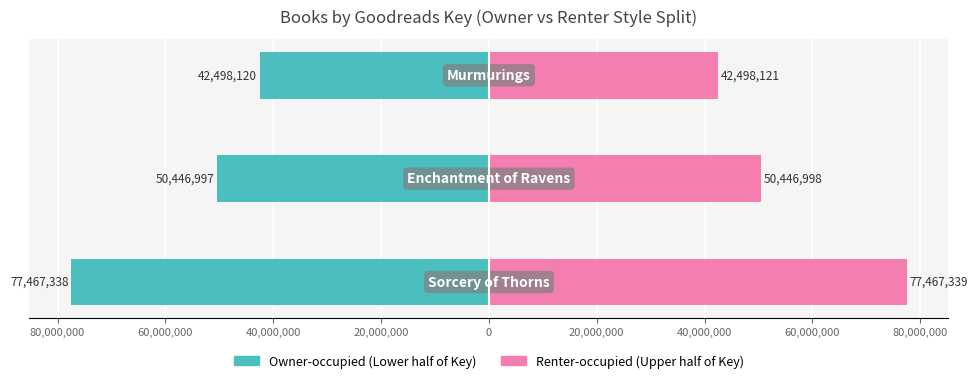

What is the difference between the maximum and minimum values in the Owner-occupied series?

34969218